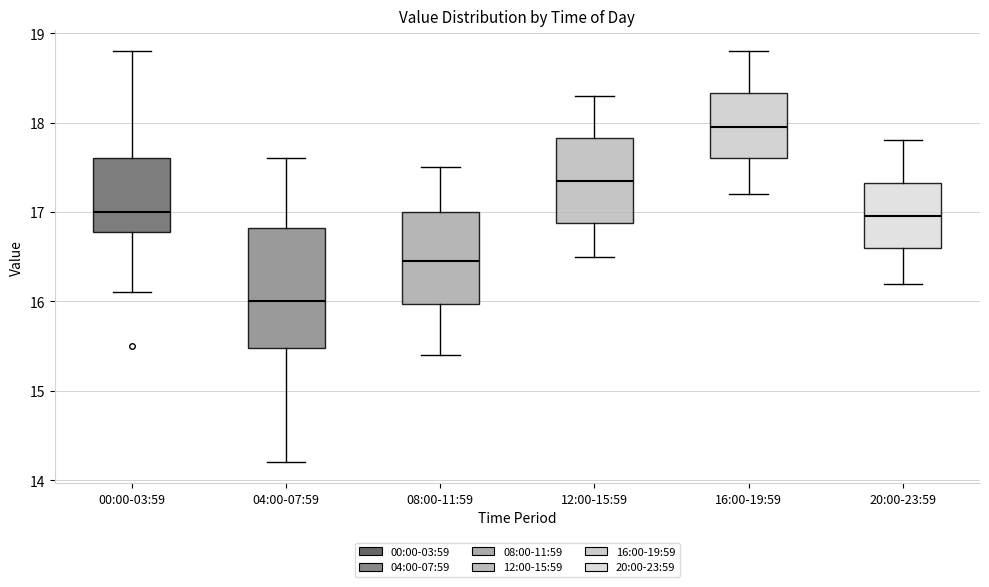

Which box is the tallest, from its lower edge to its upper edge?

04:00-07:59